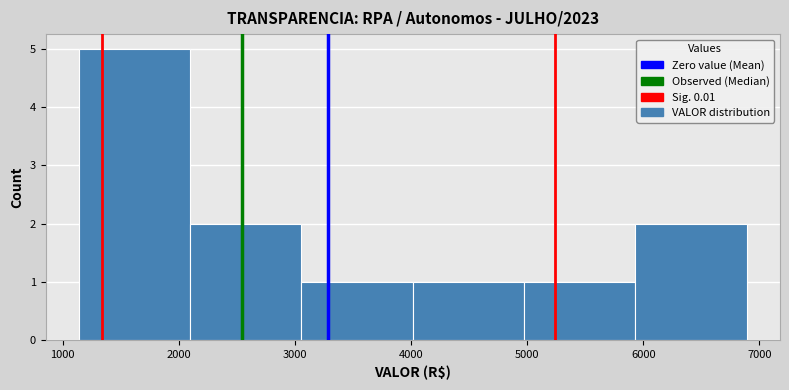

What is the height of the bar covering 1100 to 2100 on the x-axis? Neither the bar edges nor the heights are printed on the chart, so give them approximately, as read against the axes.

5